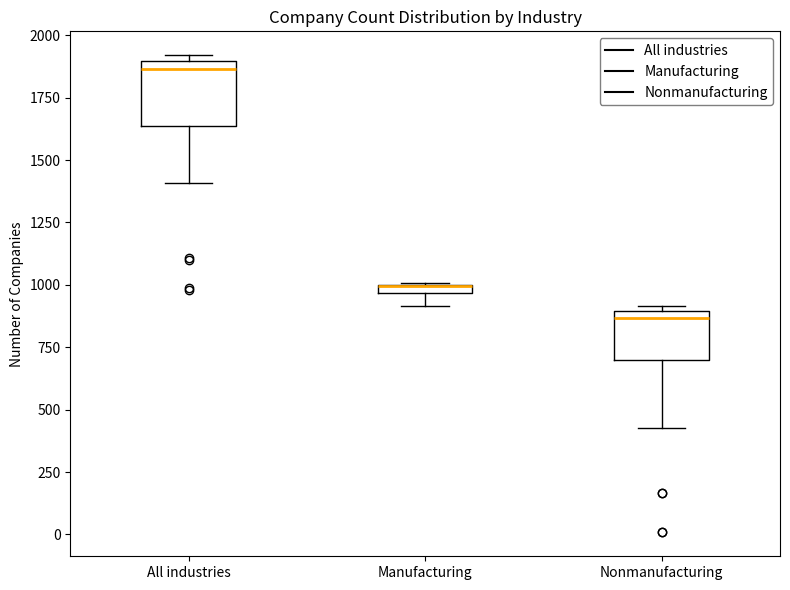

Where is the upper edge of the box for Manufacturing on the y-axis? The values are not printed on the chart, so give them approximately, as read against the axis.

1000